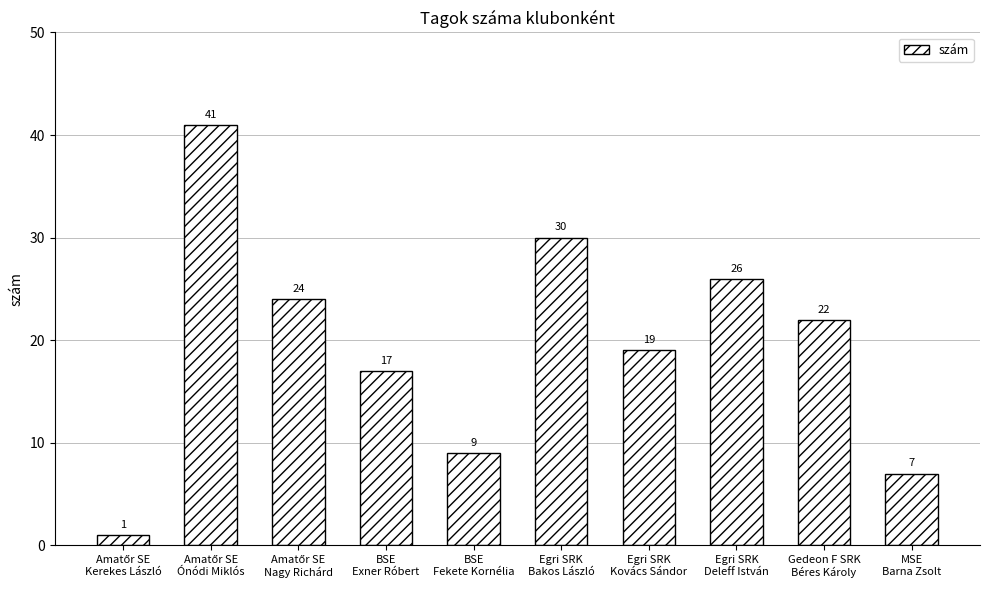

How many data points are less than 22?

5